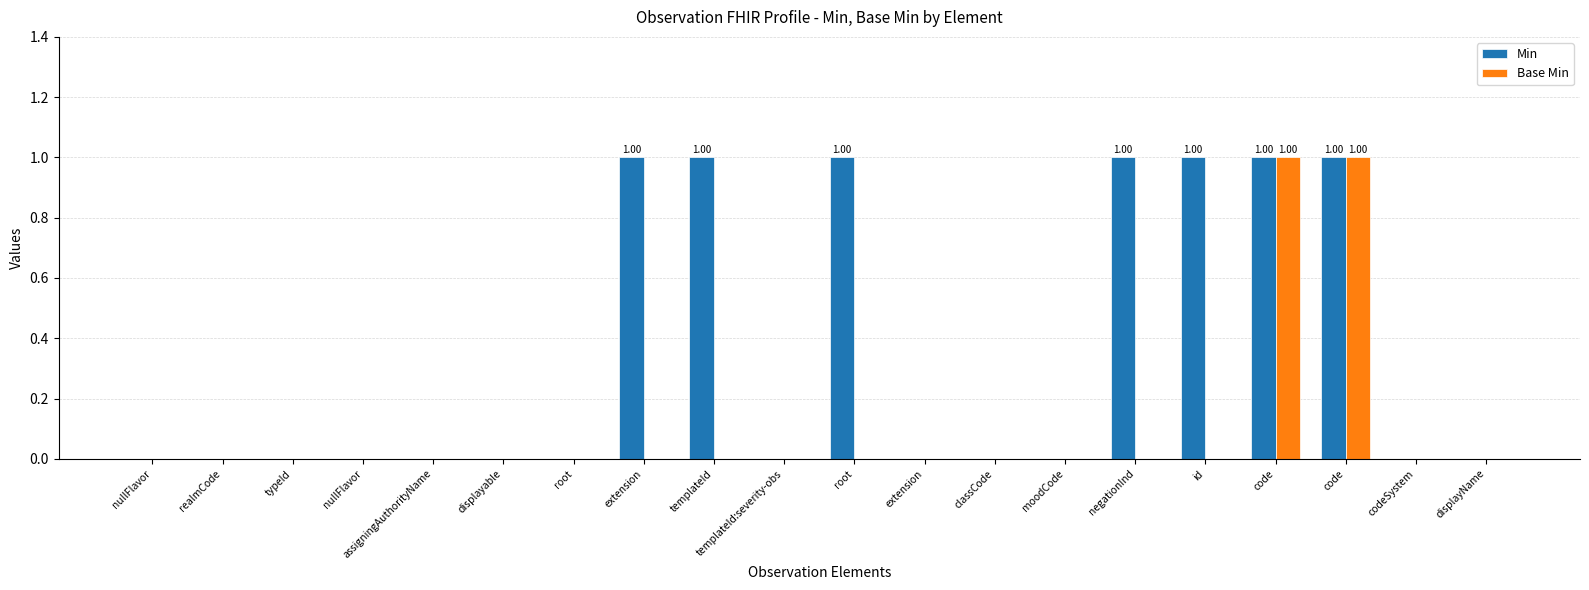

Count the Min values in the range 0 to 1.

20